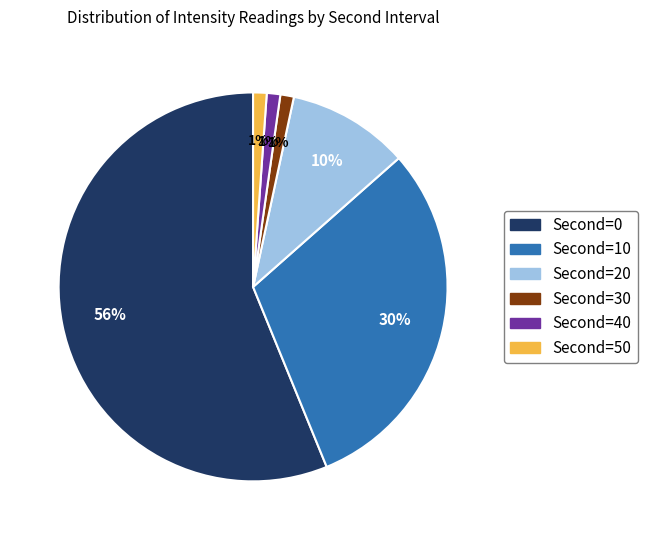

Which slice is the largest?

Second=0